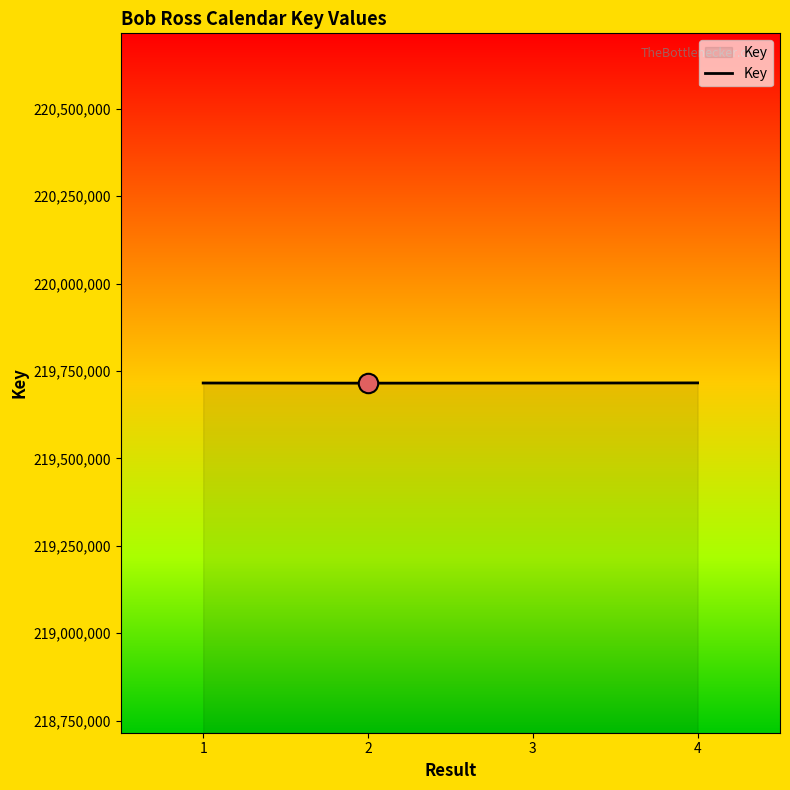

True or false: there are more than 2 points higher than both neighbors.

False